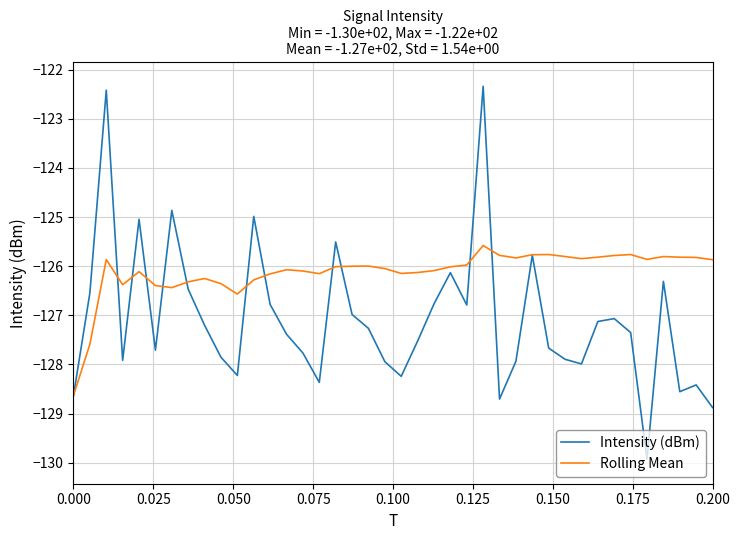

Which series has the largest total across all categories?

Rolling Mean